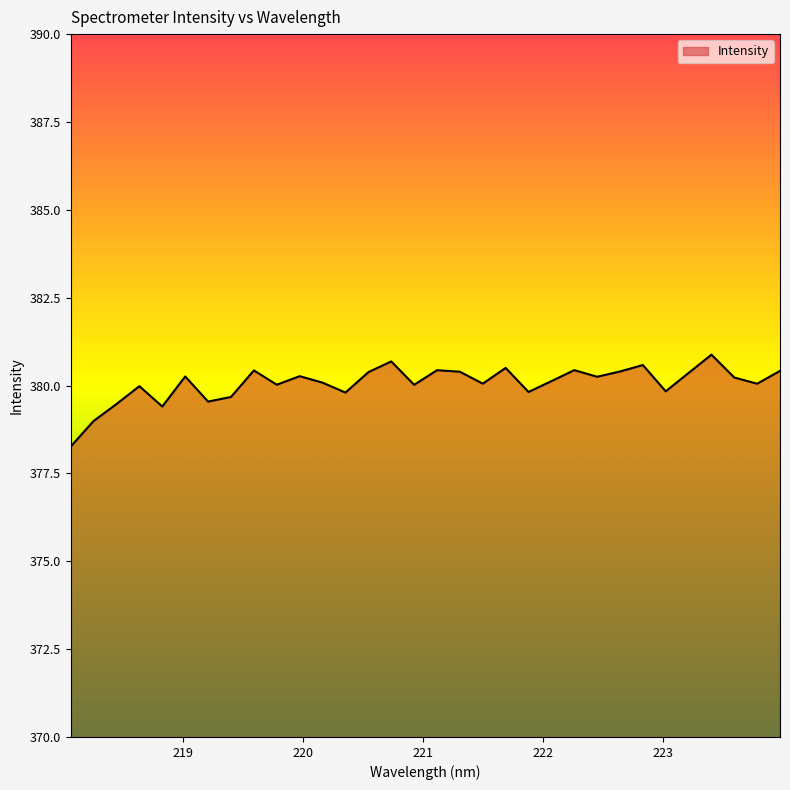

What is the maximum value shown in the chart?

380.9